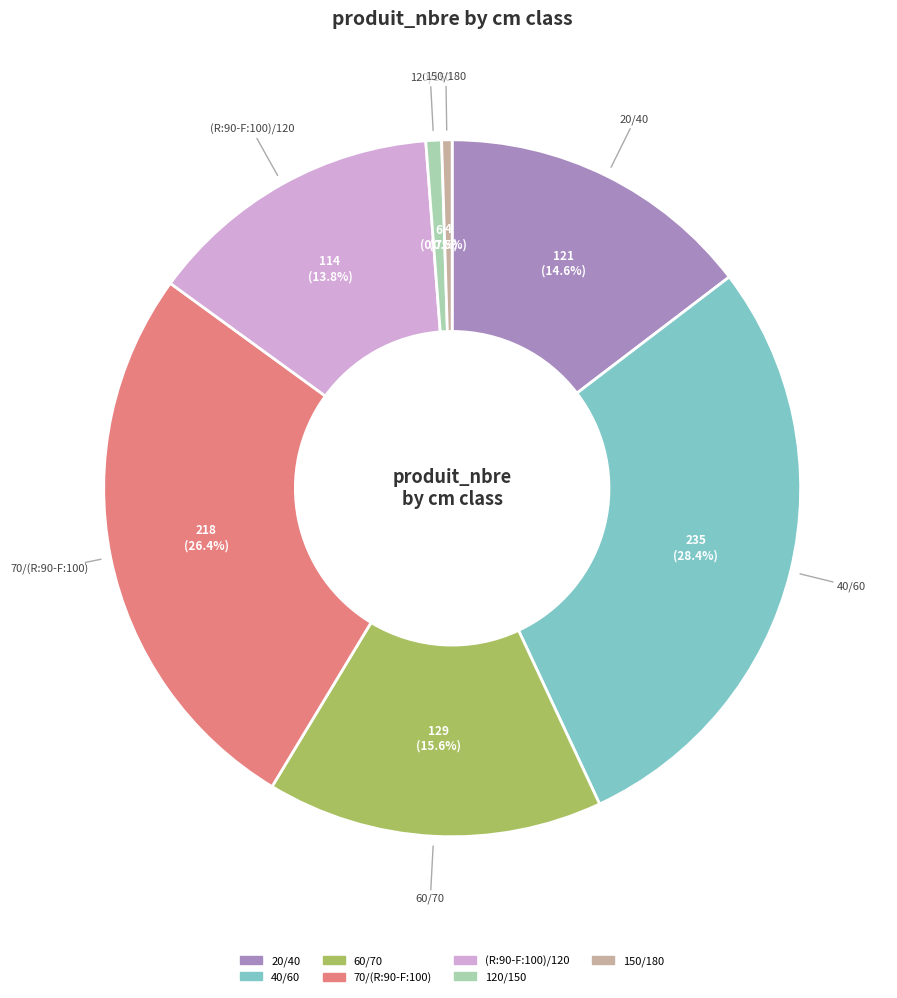

To the nearest percent, what is the difference between the 40/60 and 120/150 slice percentages?

28%